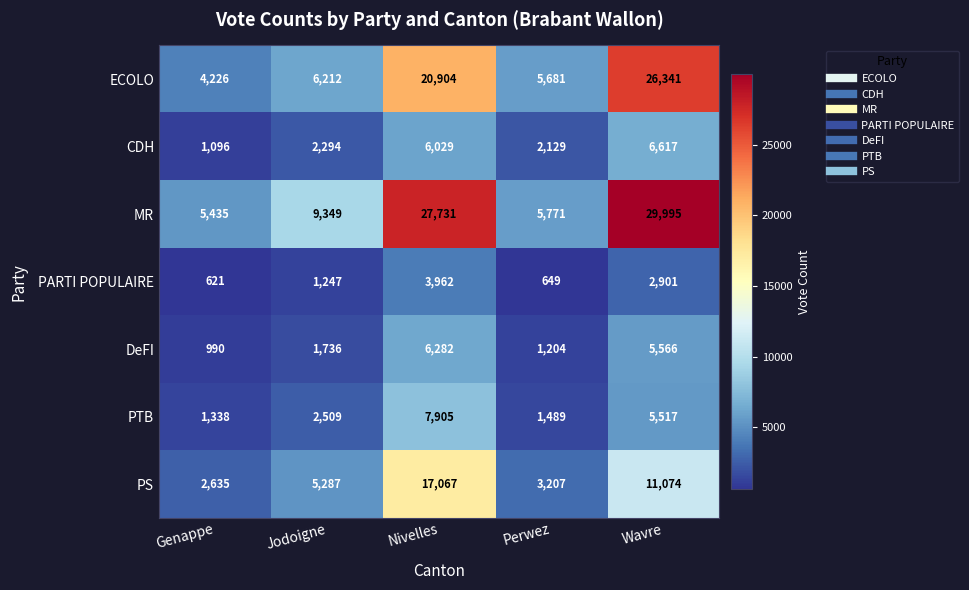

Is the value of PTB at Jodoigne greater than the value of PARTI POPULAIRE at Jodoigne?

Yes